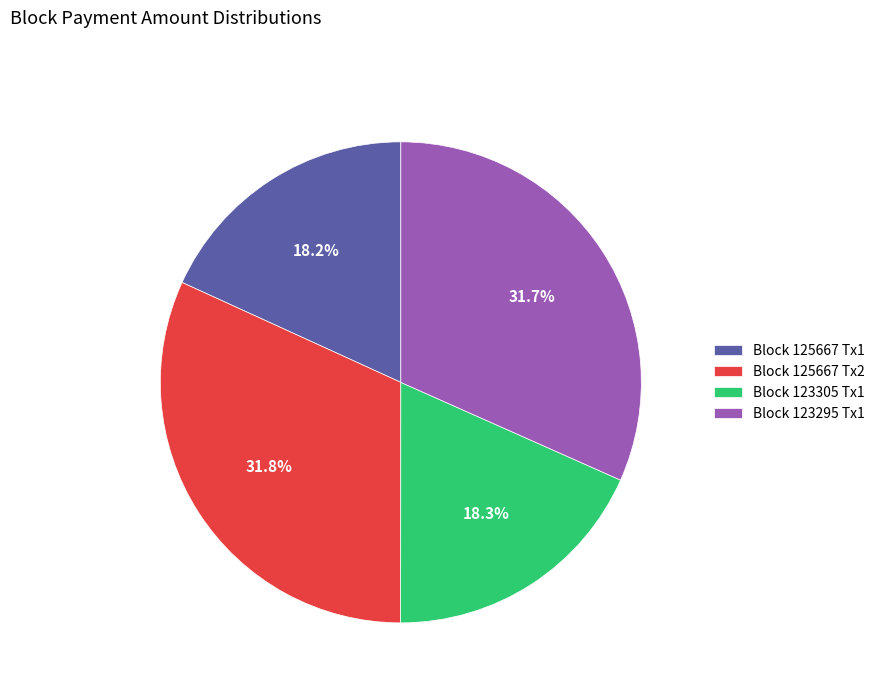

Is there any slice that represents more than half of the pie?

No